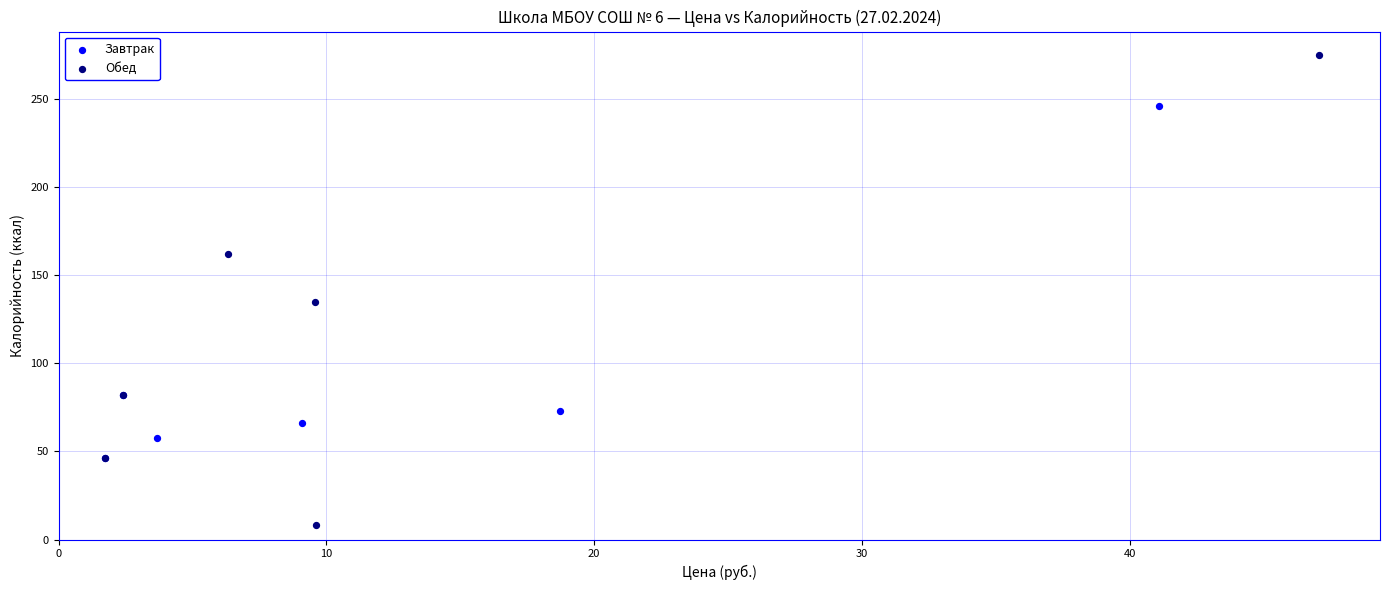

Which series contains the highest Y value?

Обед